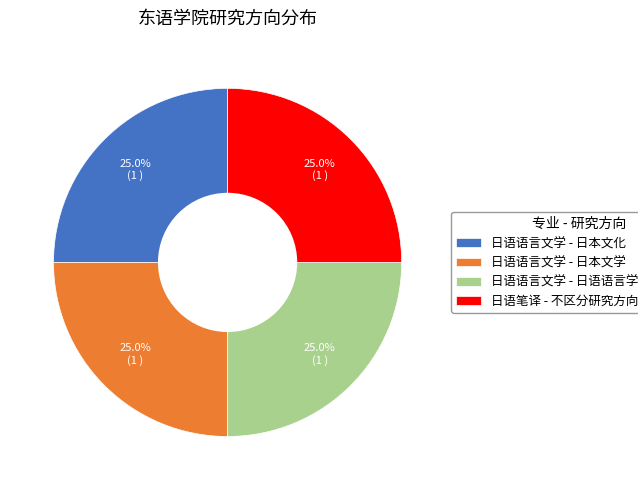

How much of the chart is everything except 日语语言文学 - 日语语言学及日语教育?

75.0%